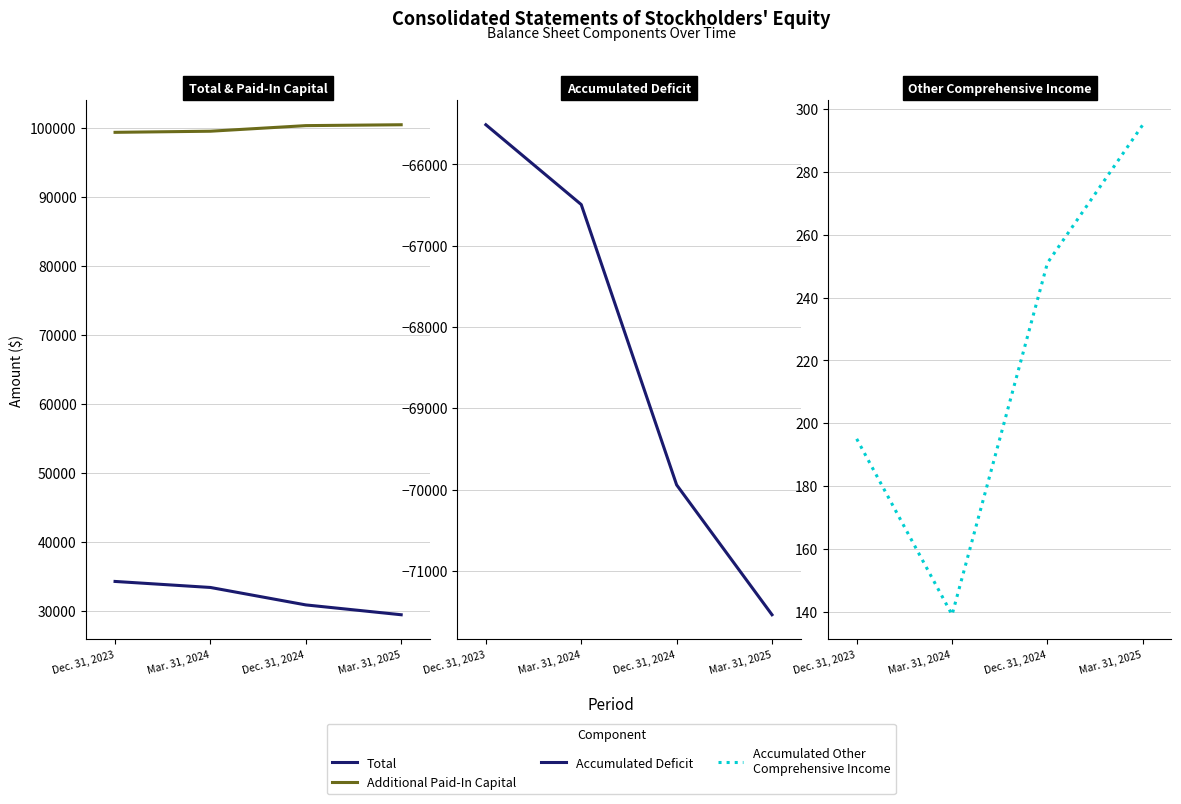

How many data points in Accumulated Deficit are less than -66494?

2